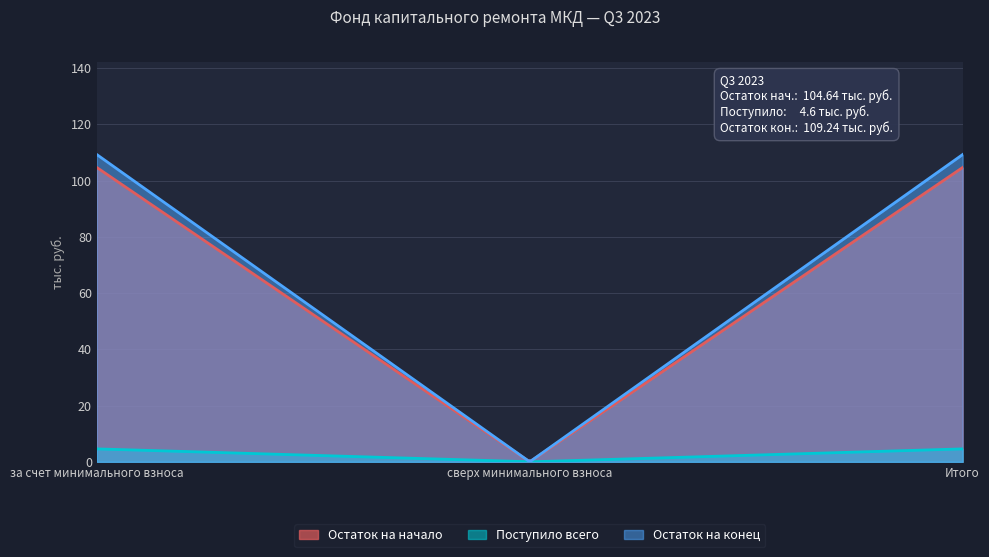

Reading left to right, transcribe all the data shown in this chart.

Остаток на начало: 104.6	0.0	104.6
Поступило всего: 4.6	0.0	4.6
Остаток на конец: 109.2	0.0	109.2